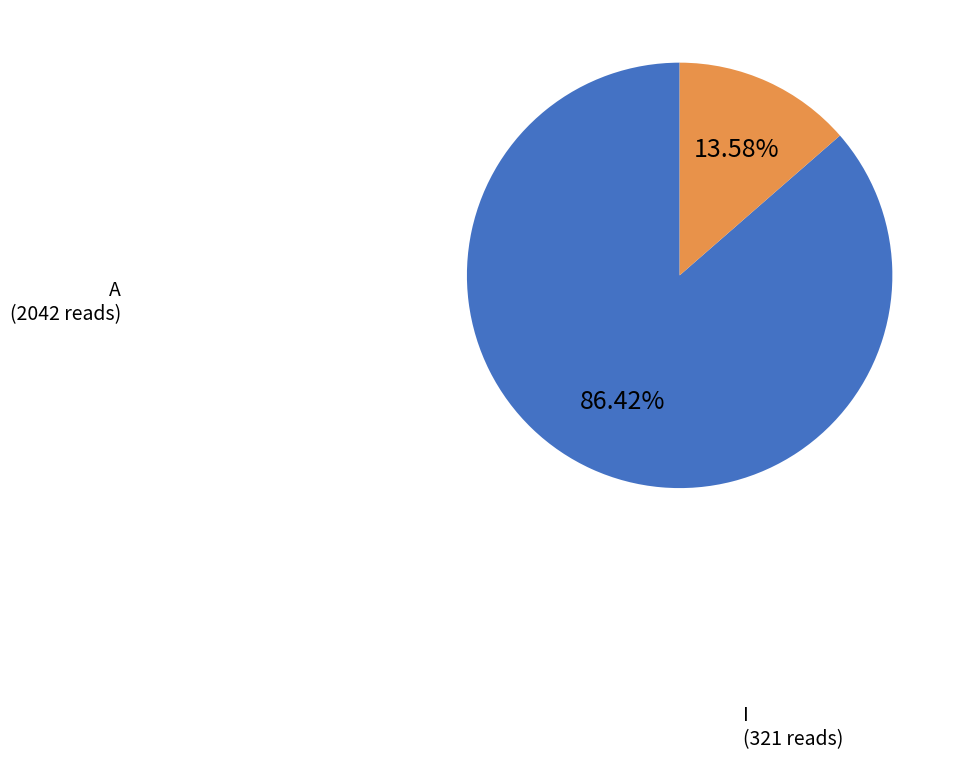

Does any single category account for the majority?

Yes